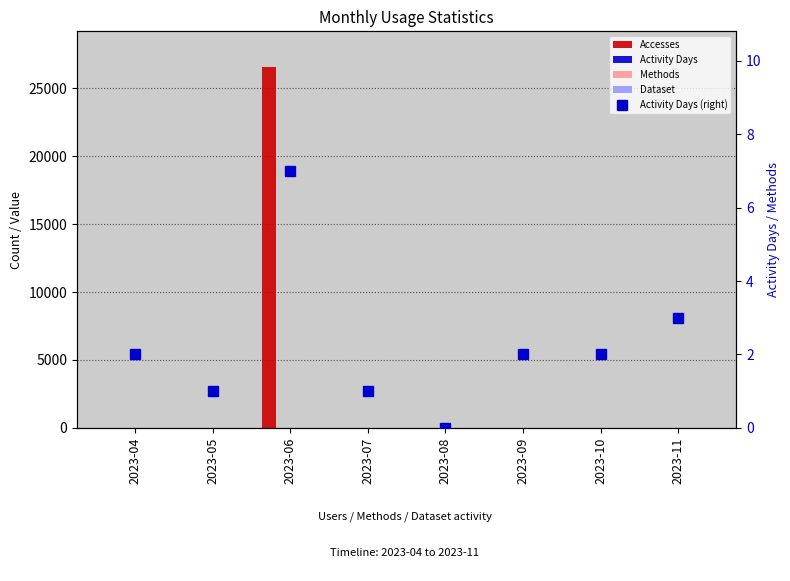

How many positive values does the Dataset series have?

7